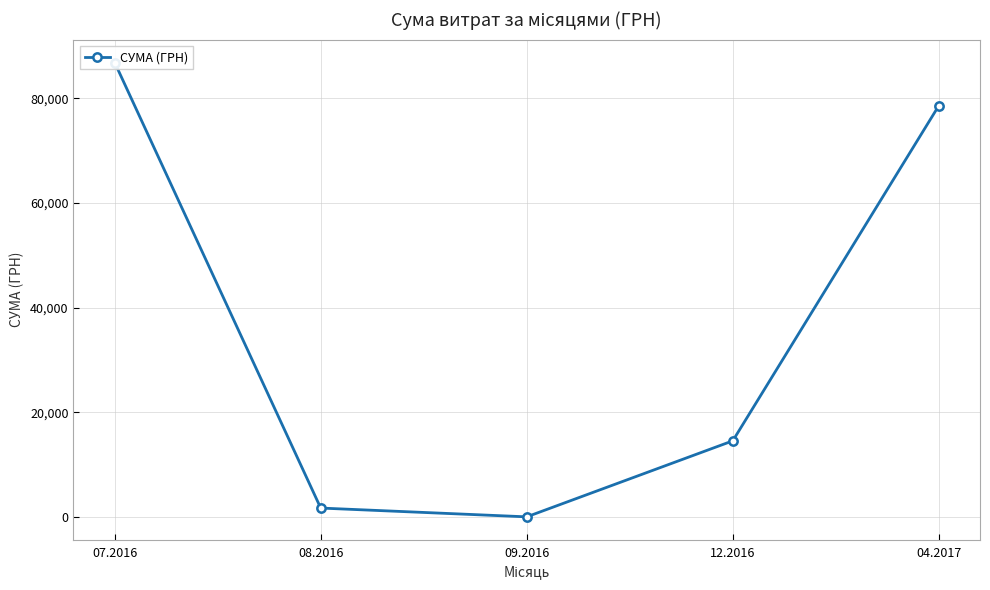

Which category has the highest value across all series?

07.2016